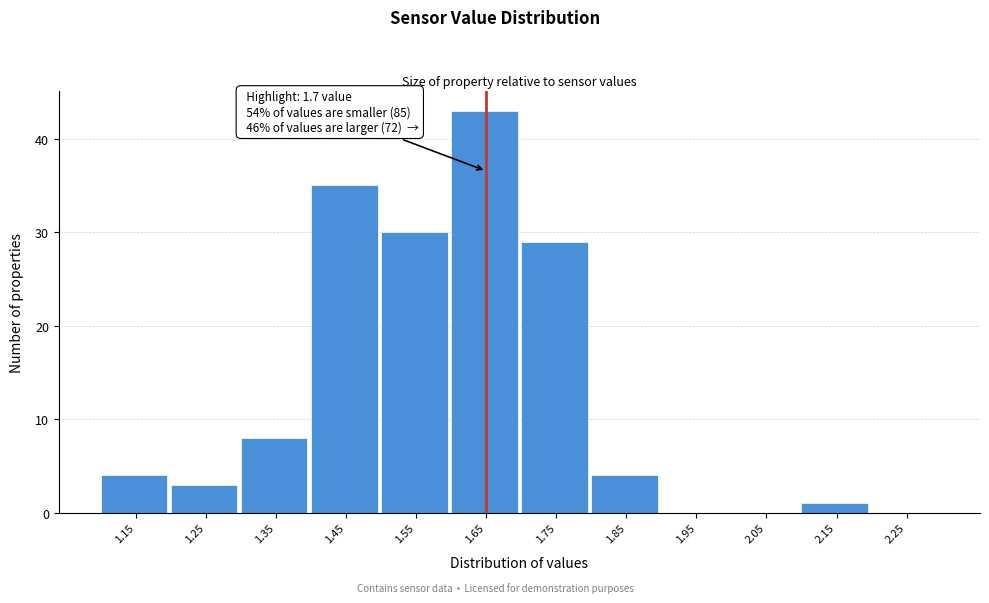

Reading right to left, transcribe all the data shown in this chart.

2.25=0	2.15=1	2.05=0	1.95=0	1.85=4	1.75=29	1.65=43	1.55=30	1.45=35	1.35=8	1.25=3	1.15=4